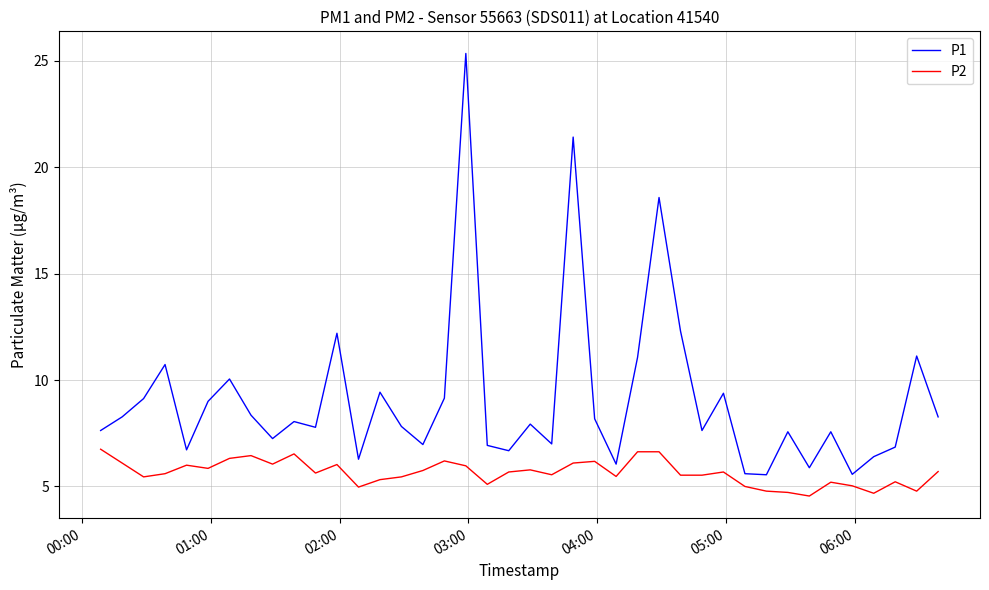

What is the average value of the P1 series?

9.1